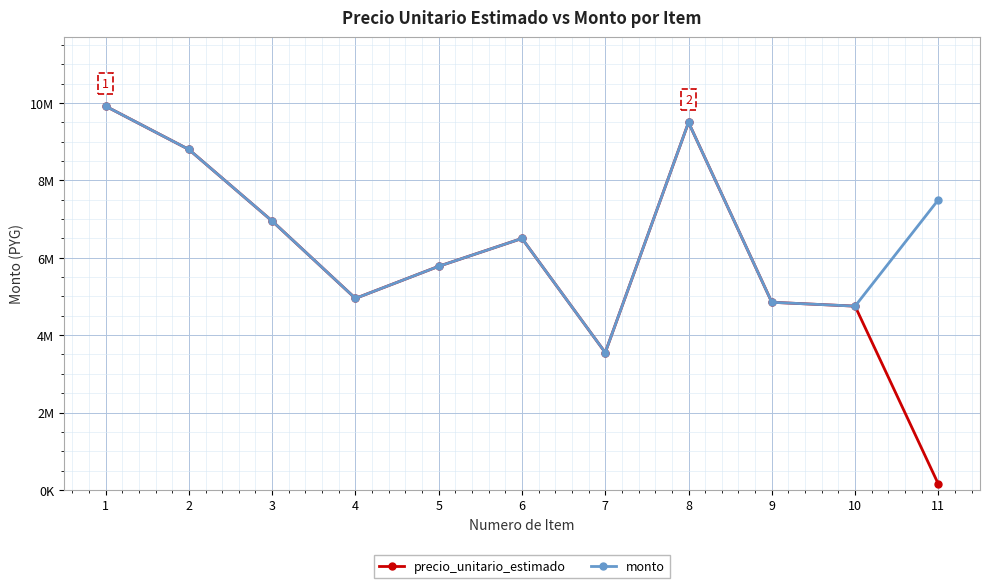

At which label does precio_unitario_estimado first exceed 5780000?

1